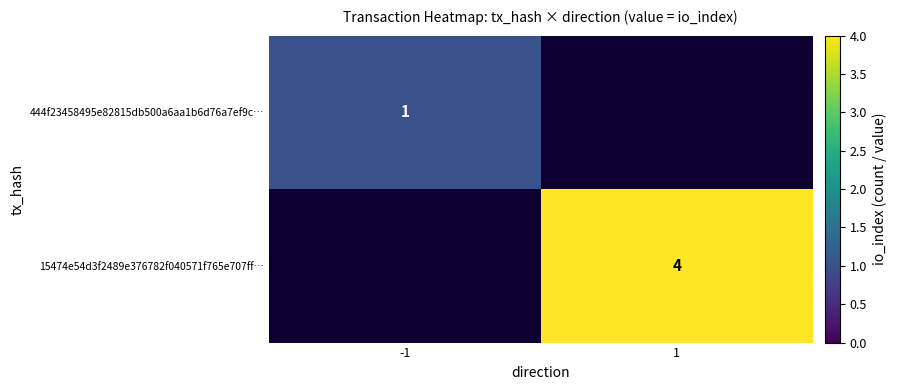

Is it true that 15474e54d3f2489e376782f040571f765e707ff… equals 4 at 1?

True